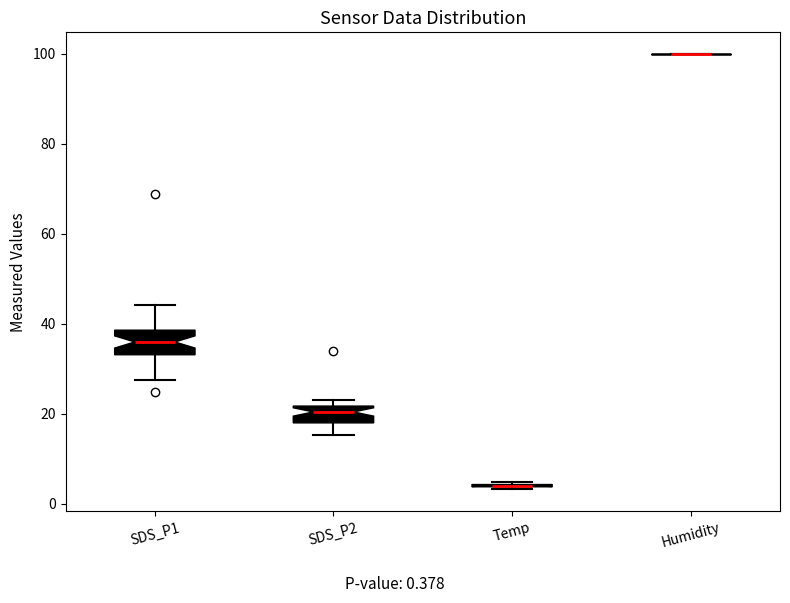

Where does the median line of the box for SDS_P2 sit on the y-axis? The values are not printed on the chart, so give them approximately, as read against the axis.

20